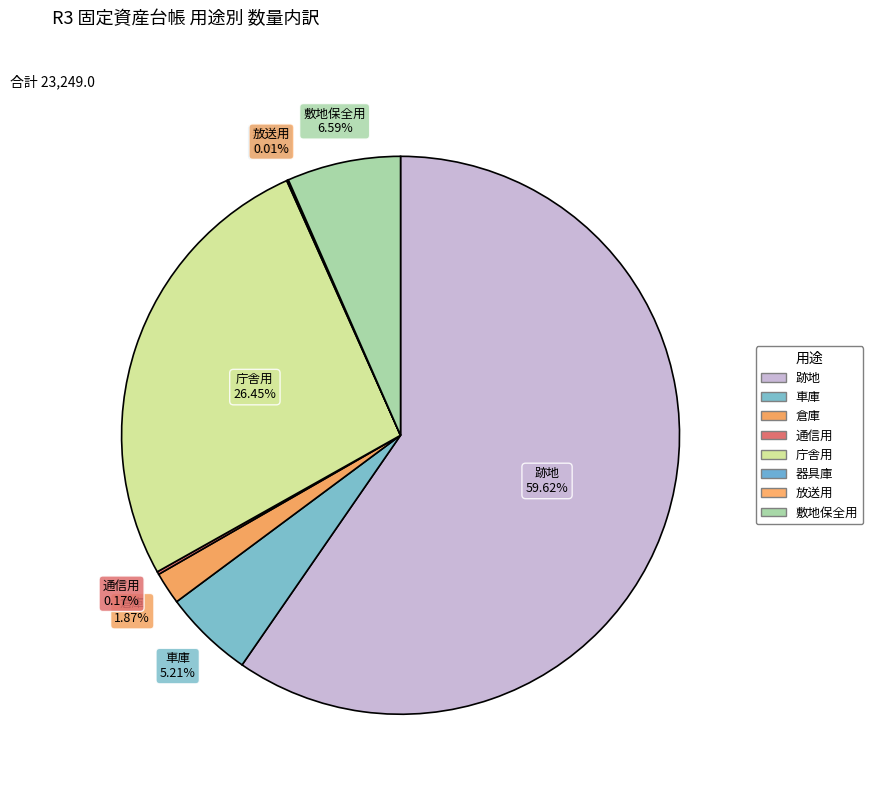

Is the sum of 庁舎用 and 跡地 greater than half?

Yes